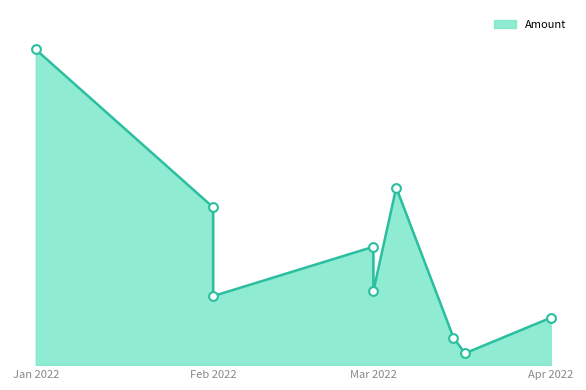

Approximately how many times larger is the value at 2022-03-17 compared to 2022-03-15?

0.4